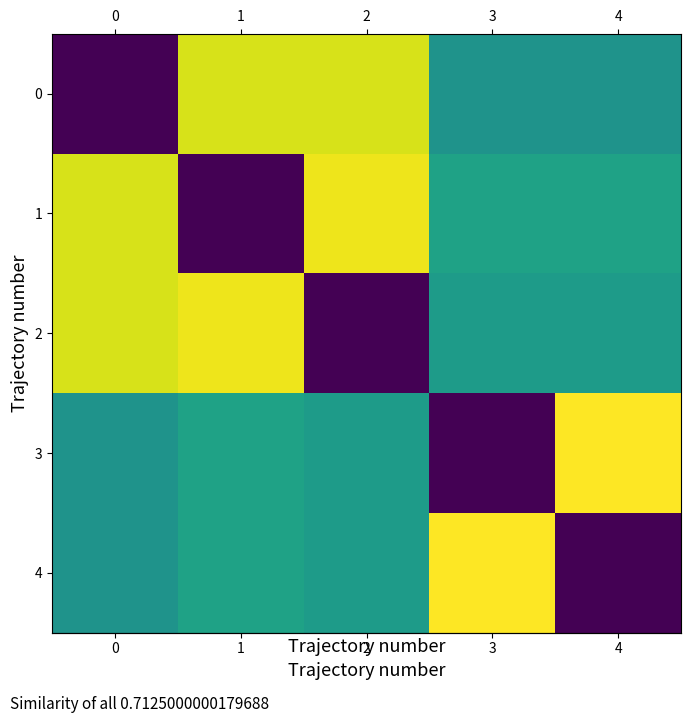

At how many categories does at least one series exceed 0?

5